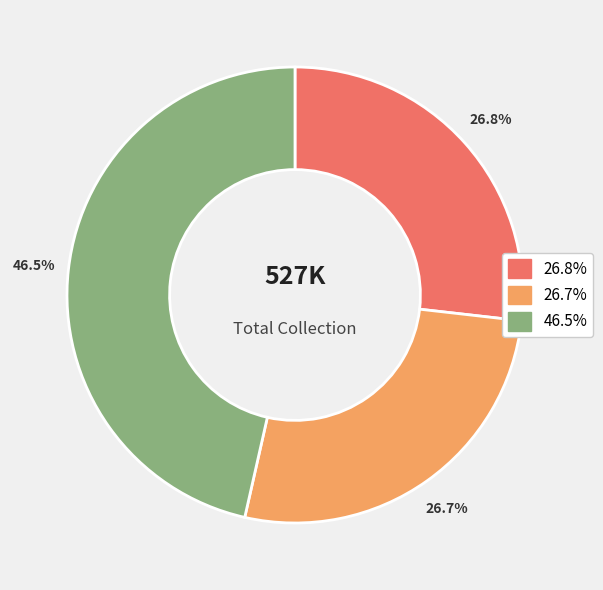

Is there a majority slice in this chart?

No